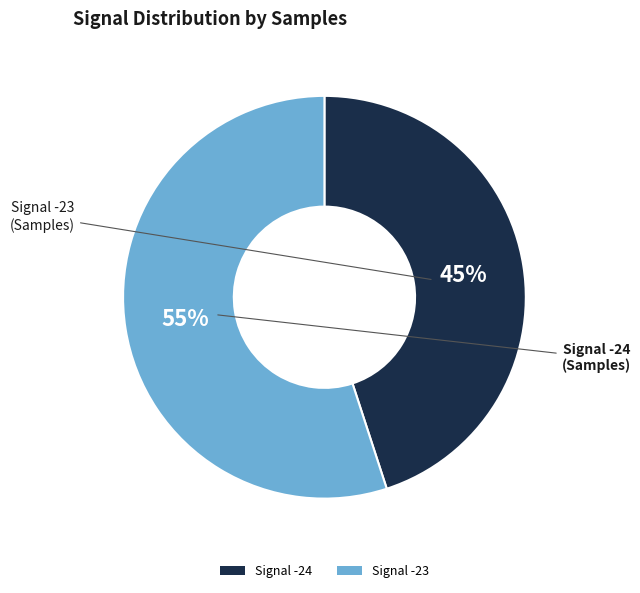

Do Signal -23 and Signal -24 together represent more than half of the pie?

Yes